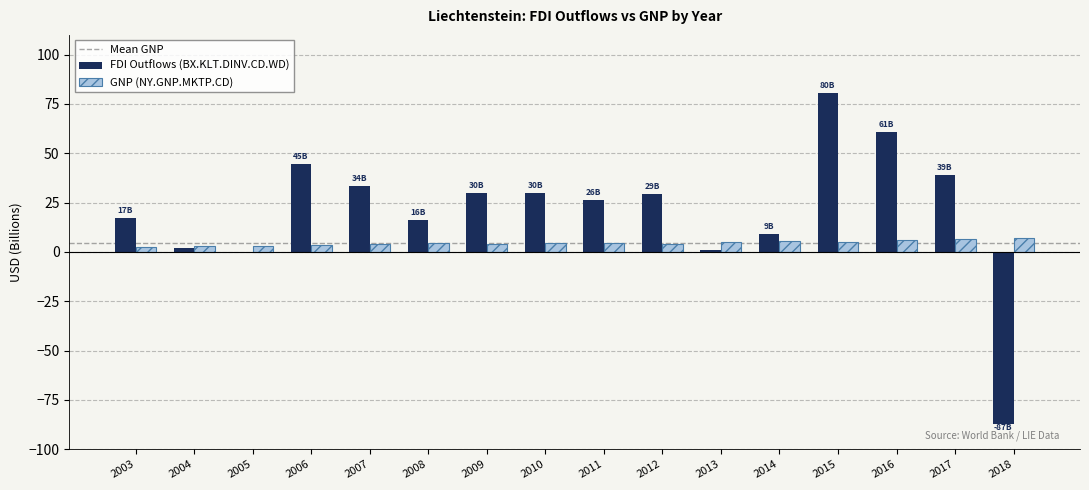

What is the sum of all FDI Outflows (BX.KLT.DINV.CD.WD) values?

332.3